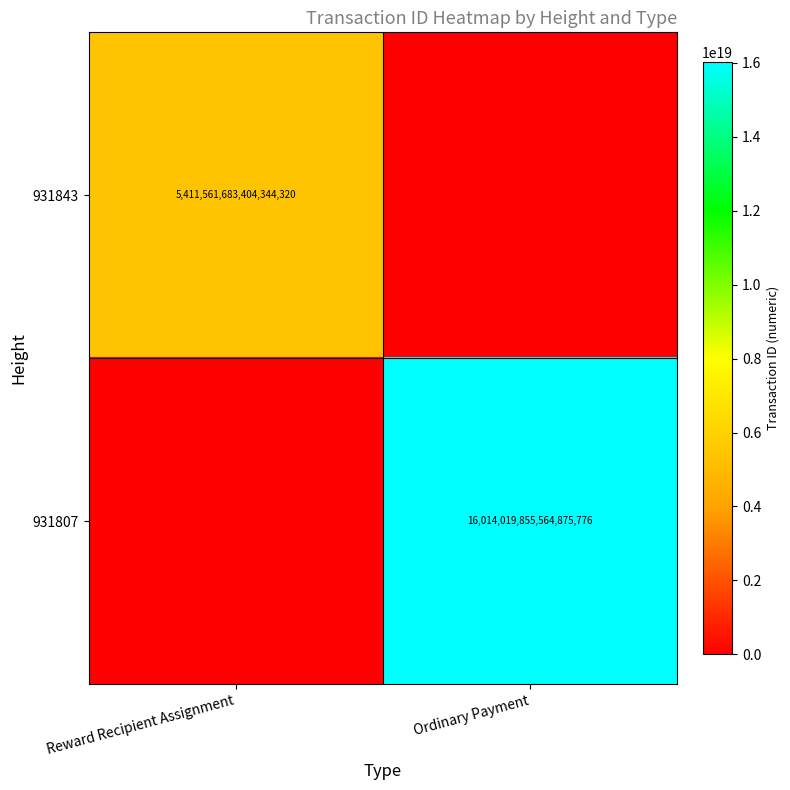

Which label corresponds to the largest value in the chart?

Ordinary Payment